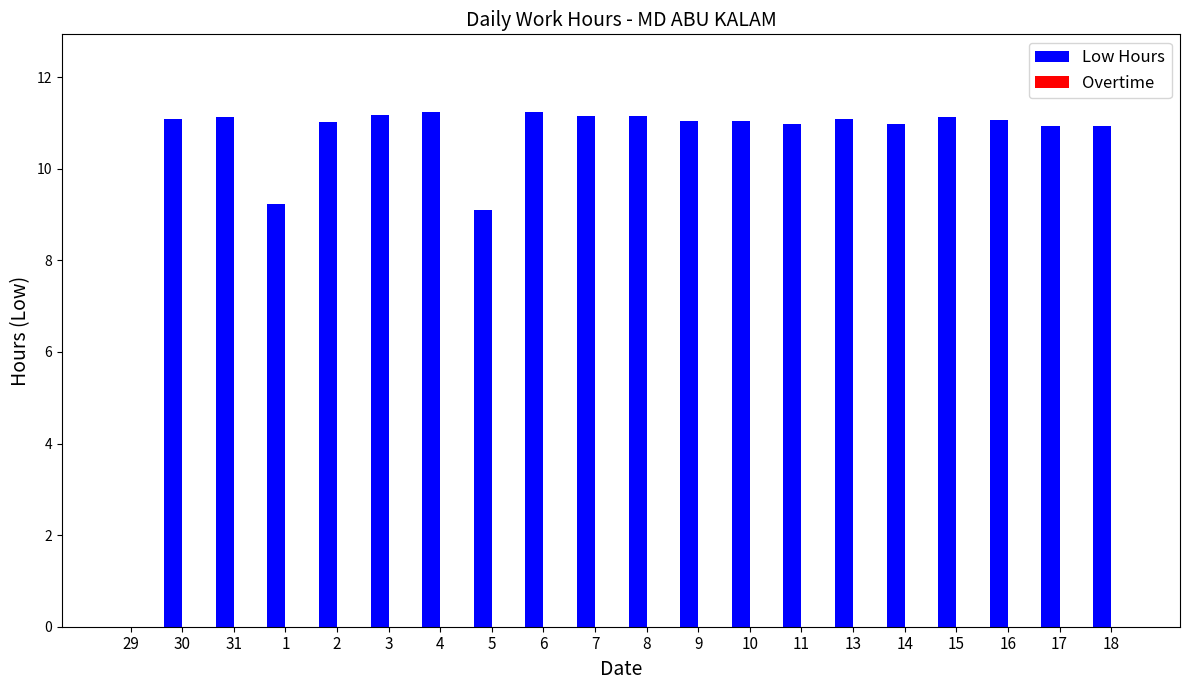

Approximately how many times larger is the value at 15 compared to 31?

1.0